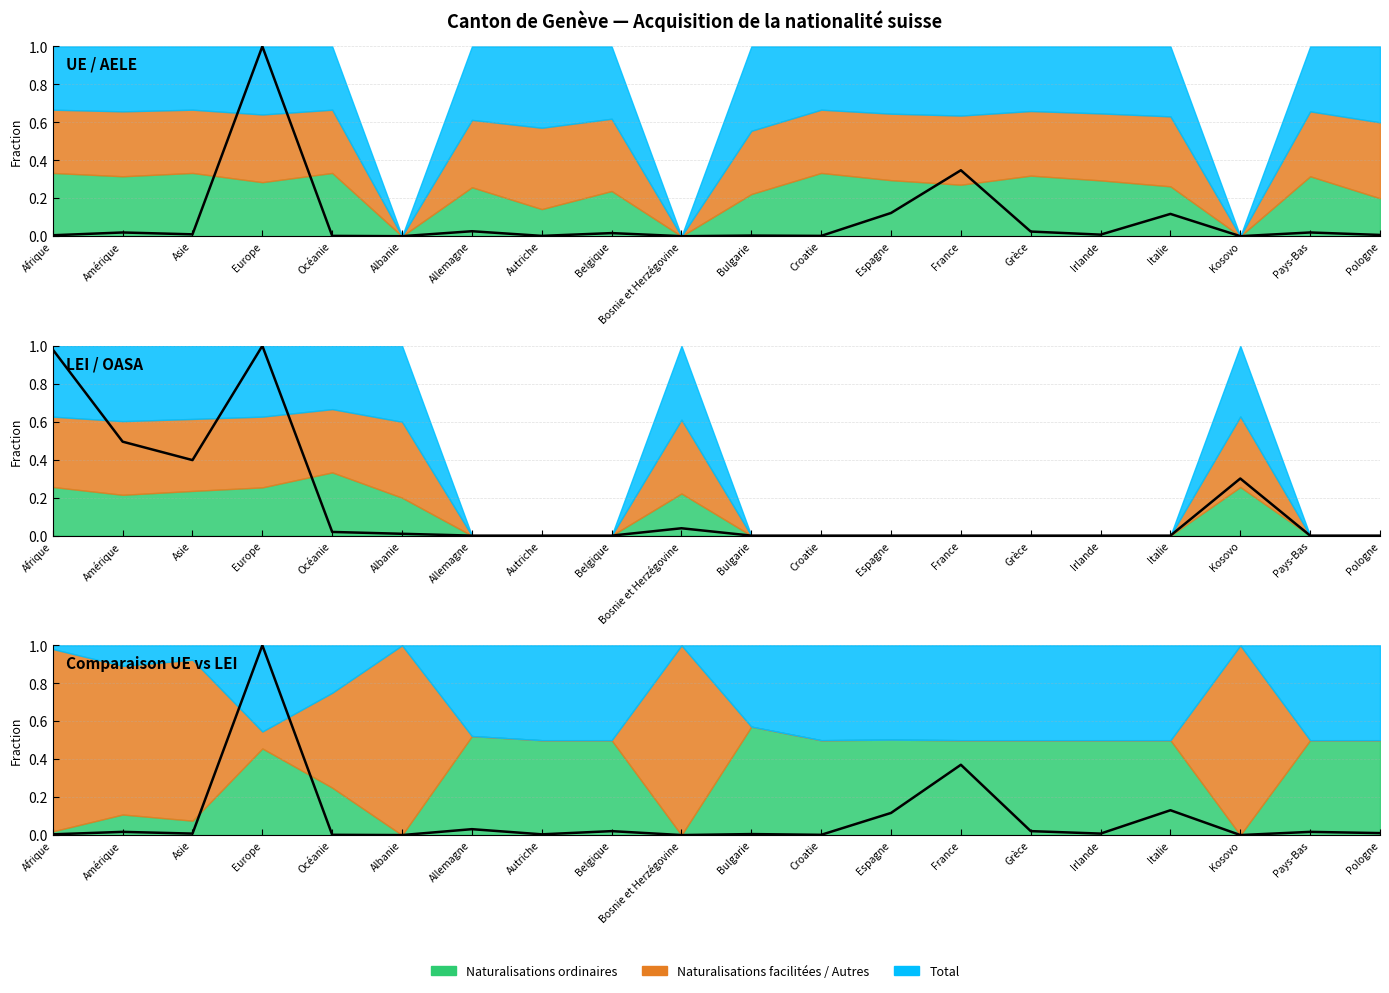

What is the label of the 14th point from the right?

Allemagne